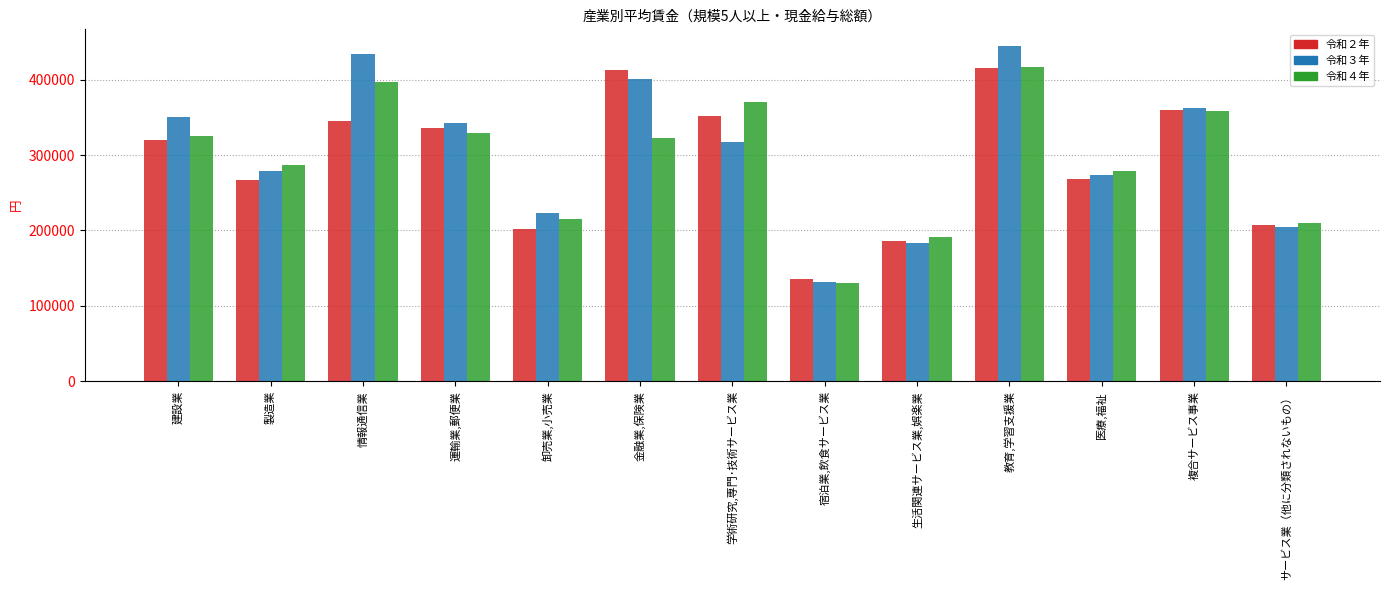

Is the value of 令和４年 at 教育,学習支援業 greater than the value of 令和３年 at 教育,学習支援業?

No